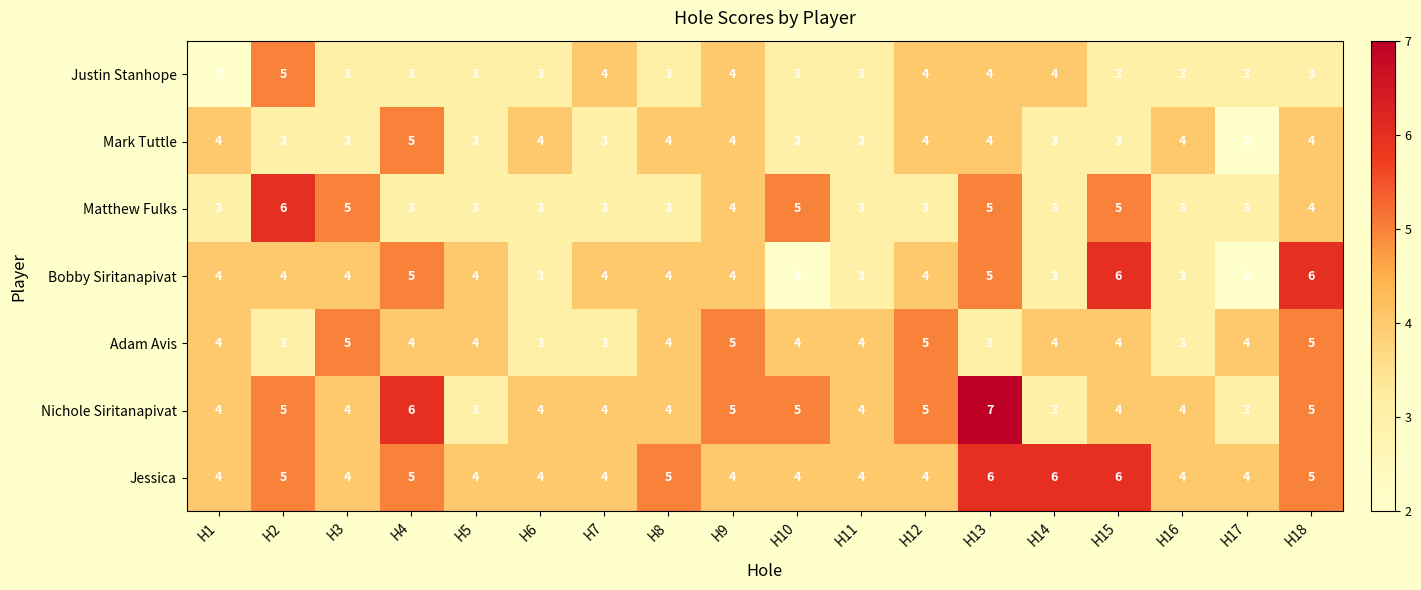

Between H1 and H3, which series saw the biggest shift?

Matthew Fulks